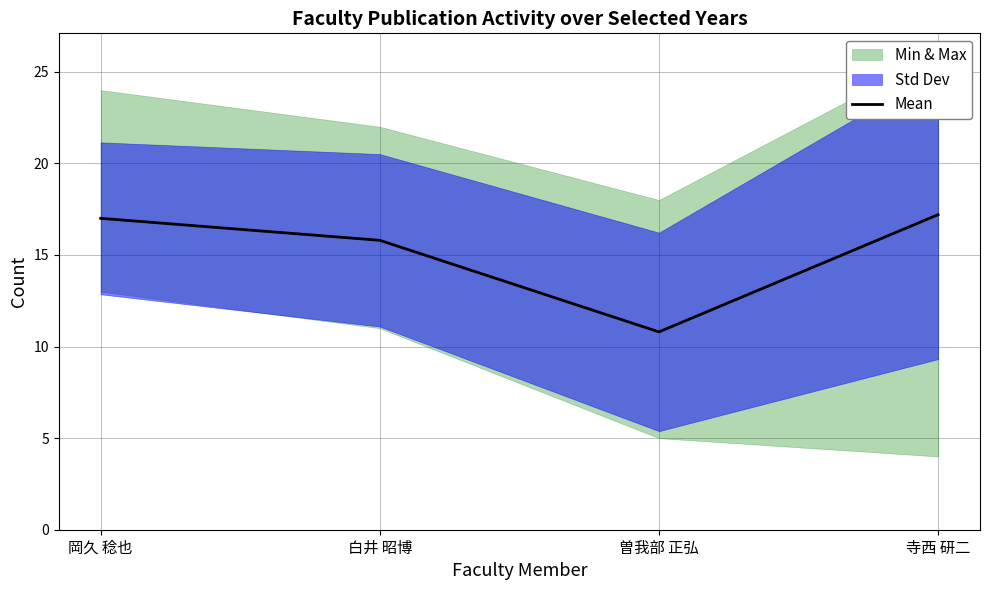

At which category does the chart reach its peak across all series?

寺西 研二